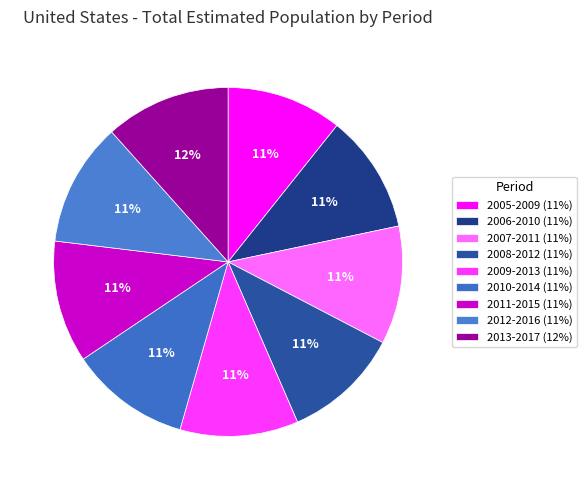

What percentage is NOT represented by 2009-2013?

89.0%